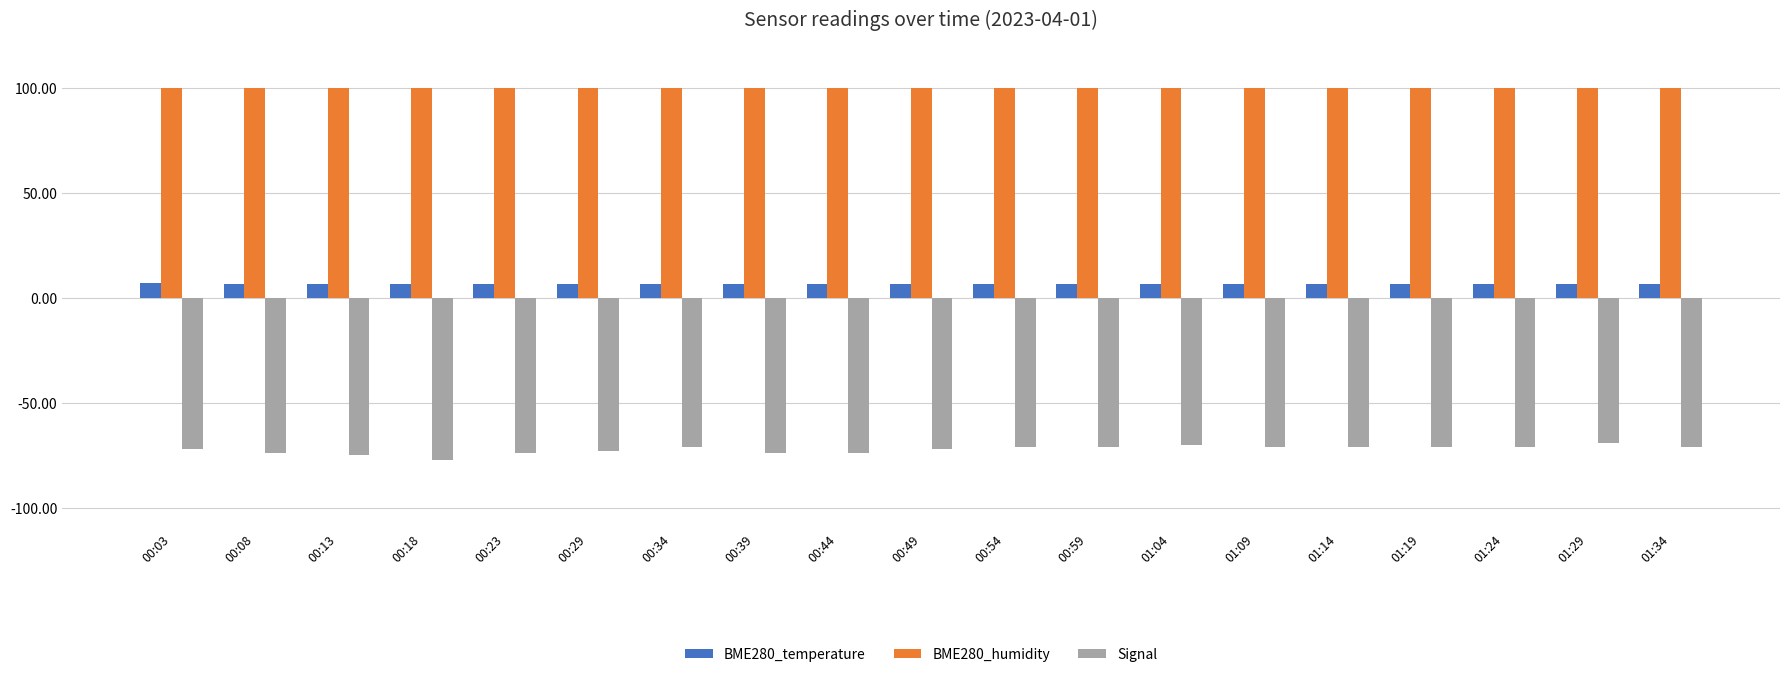

Is the value of BME280_humidity at 01:34 greater than the value of Signal at 00:23?

Yes